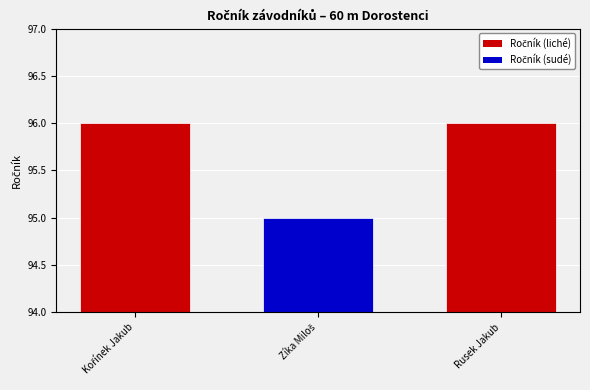

What is the maximum value shown in the chart?

96